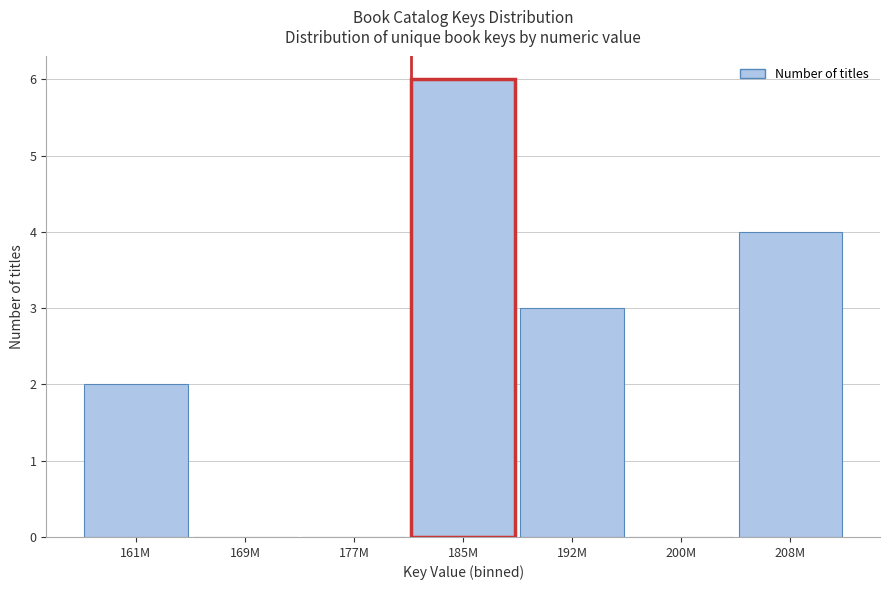

Reading right to left, list all the values displayed in this chart.

208M=4	200M=0	192M=3	185M=6	177M=0	169M=0	161M=2